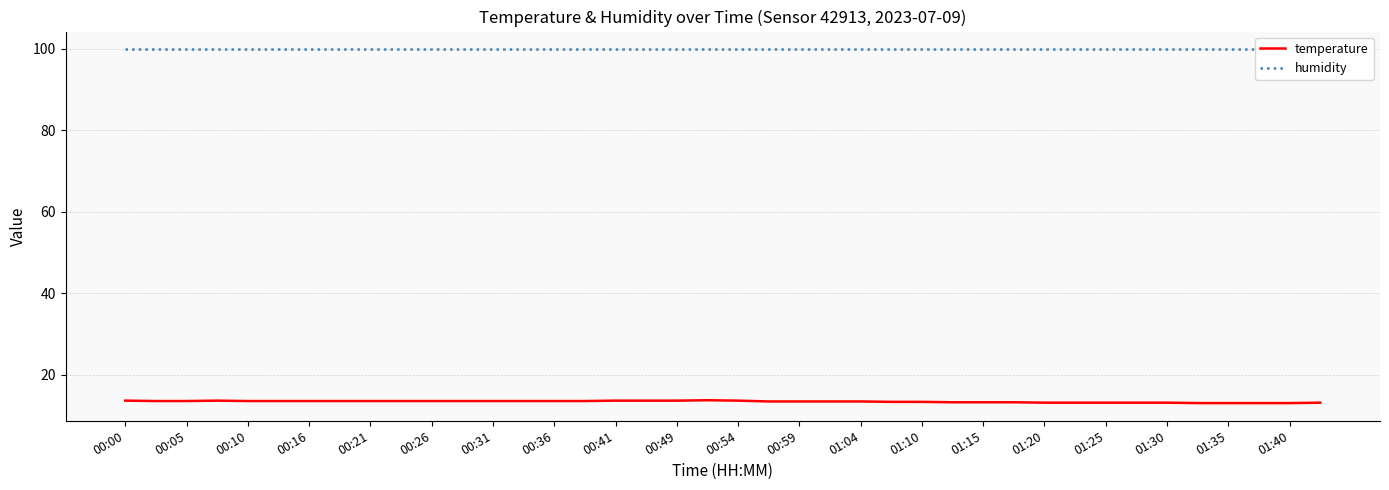

True or false: humidity and temperature intersect in this chart.

False